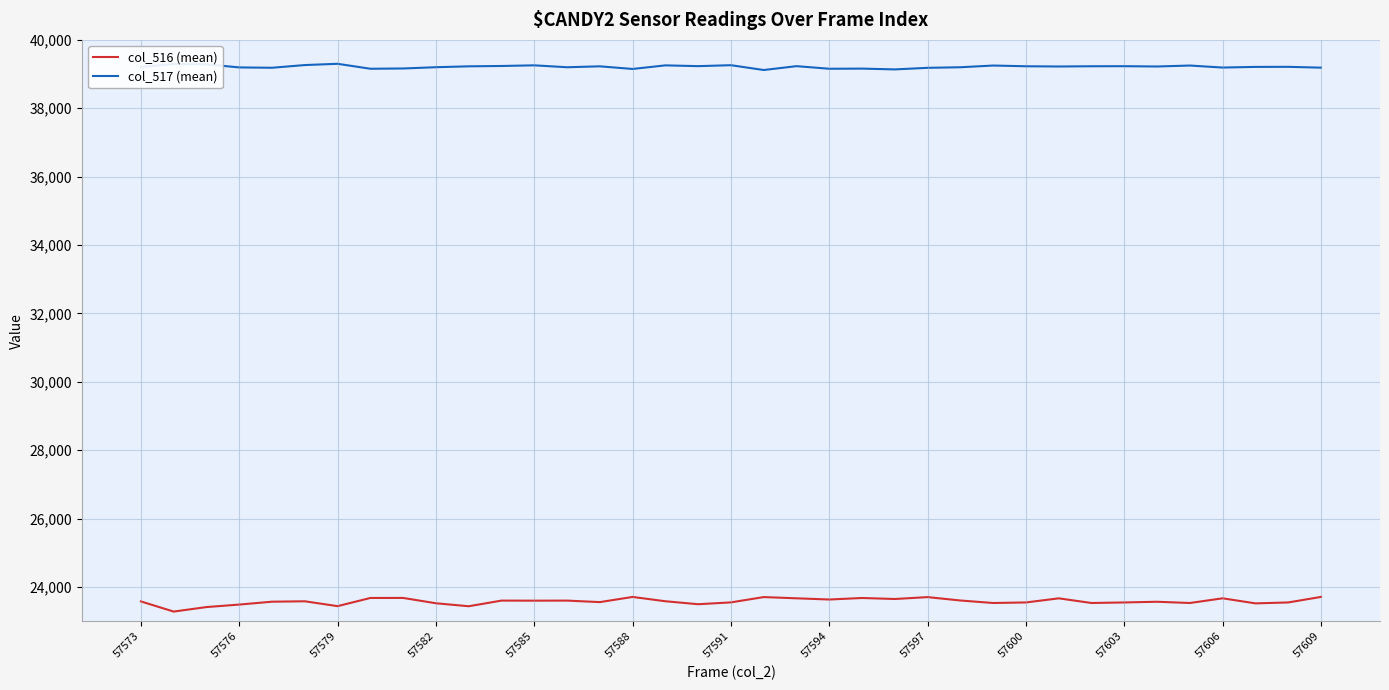

Which series has the widest spread of values?

col_516 (mean)